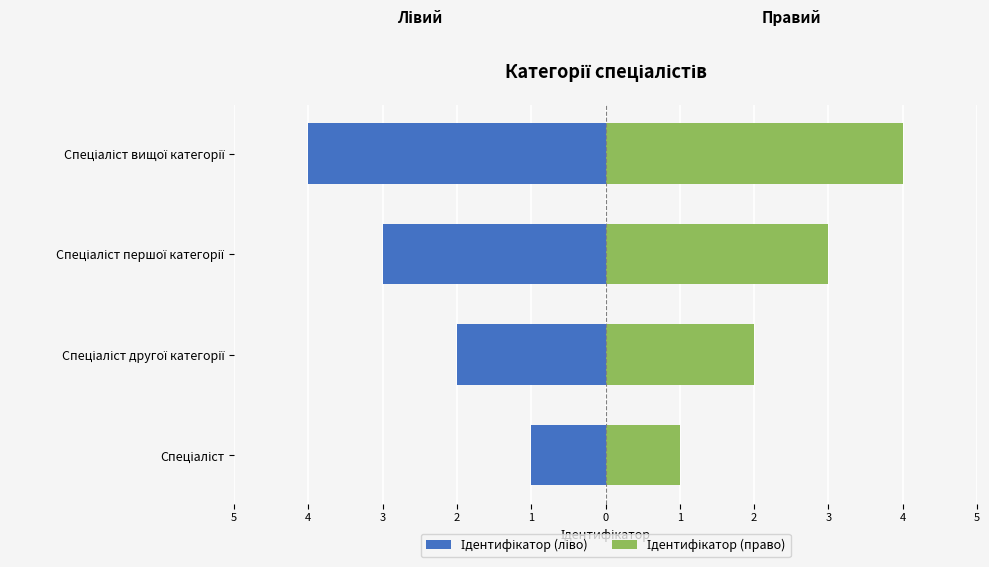

Which series has the largest total across all categories?

Ідентифікатор (право)